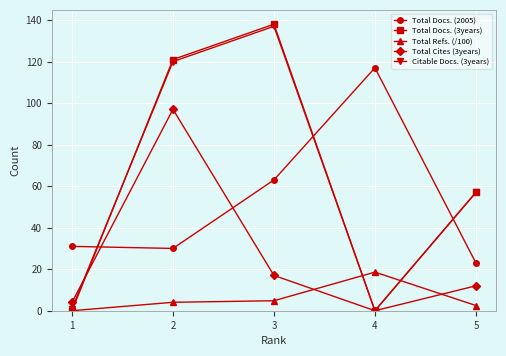

What is the highest value of the Total Docs. (3years) series?

138.0